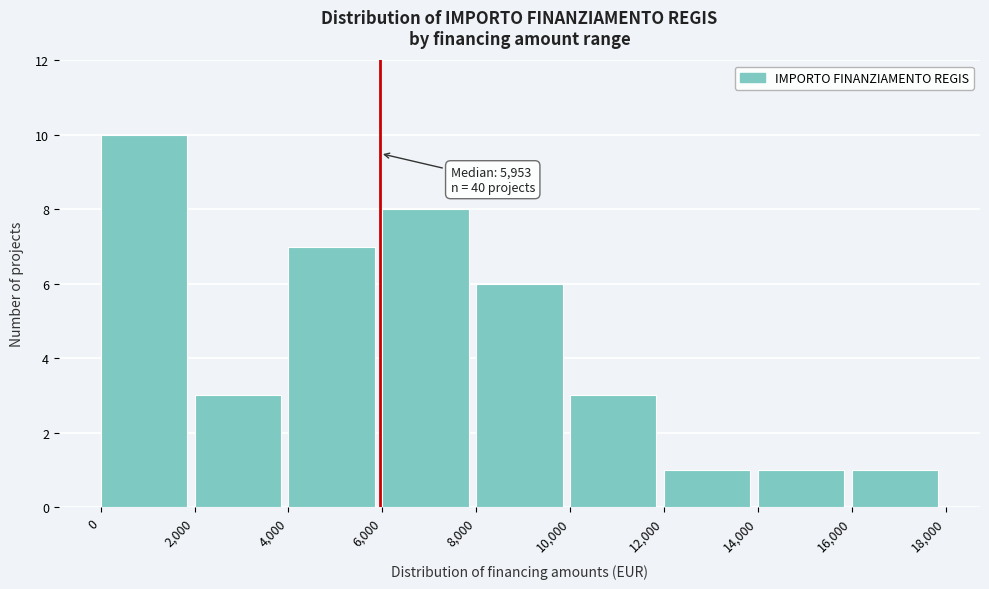

Which range on the x-axis has the tallest bar?

0 to 2,000